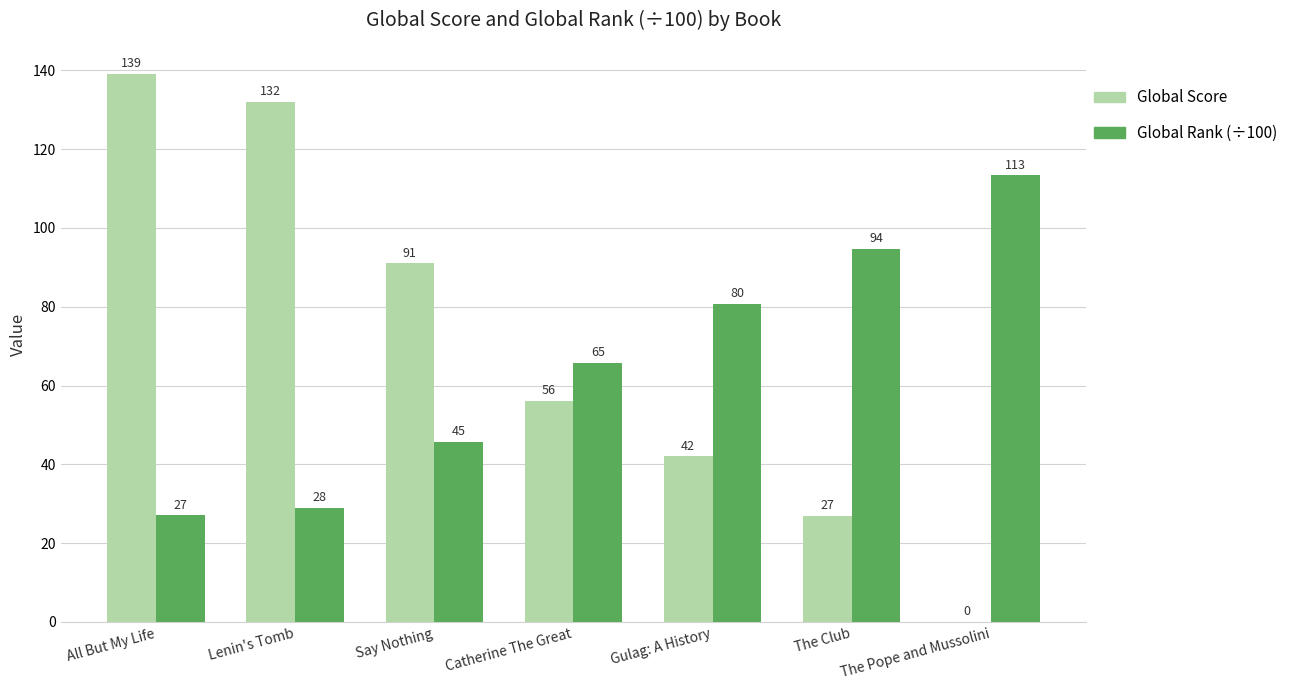

At which label is Global Rank (÷100) closest to 70?

Catherine The Great